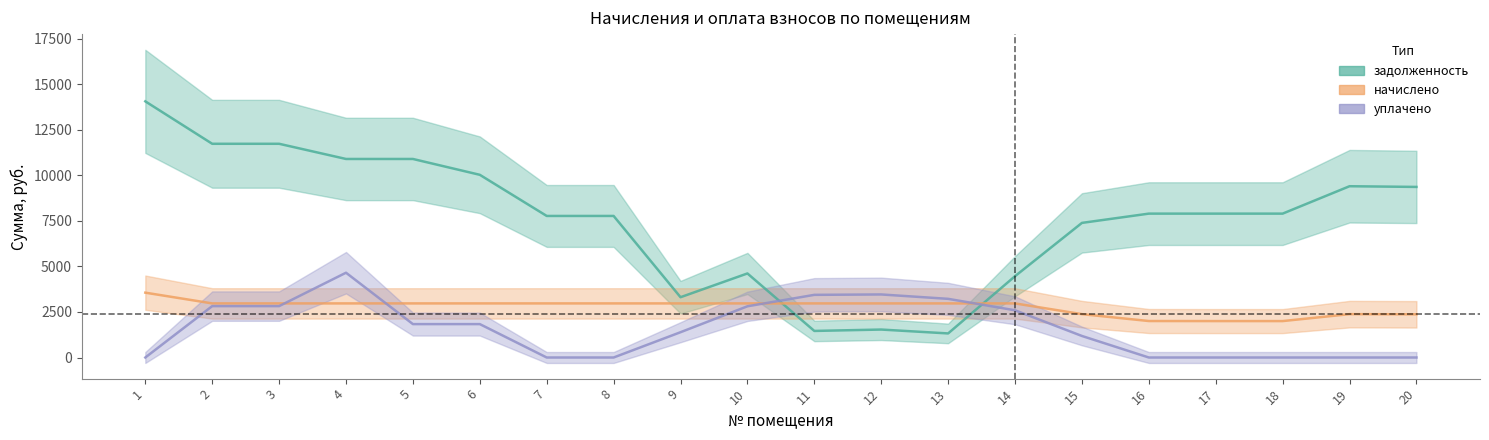

Rank the series at 6 from highest to lowest value.

задолженность, начислено, уплачено